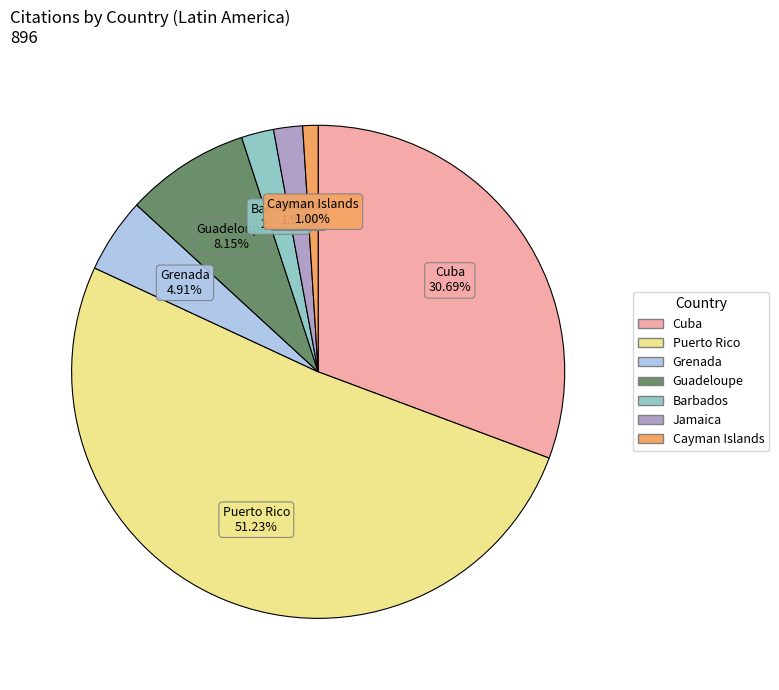

Approximately how many times larger is the value at Puerto Rico compared to Grenada?

10.4